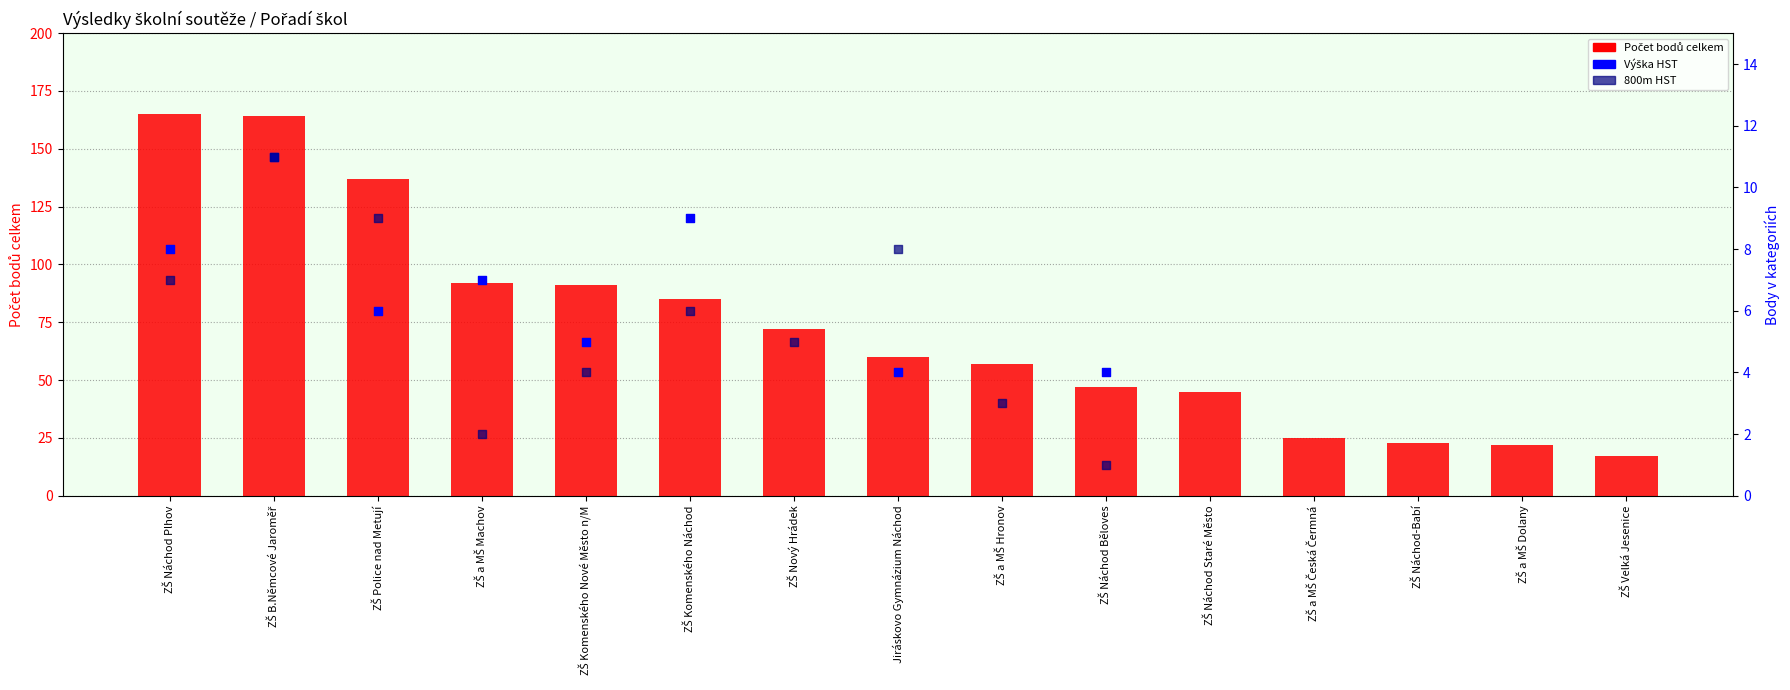

What are all the series names shown in the legend?

Počet bodů celkem, Výška HST, 800m HST